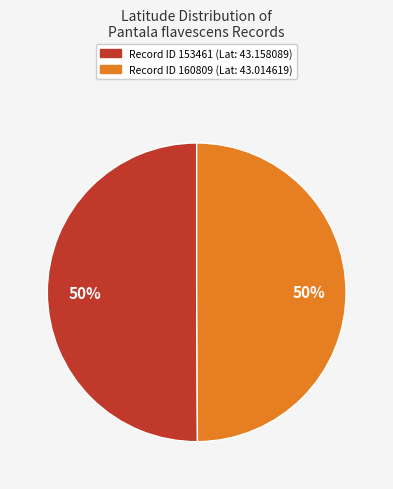

To the nearest percent, what is the average slice percentage?

50%